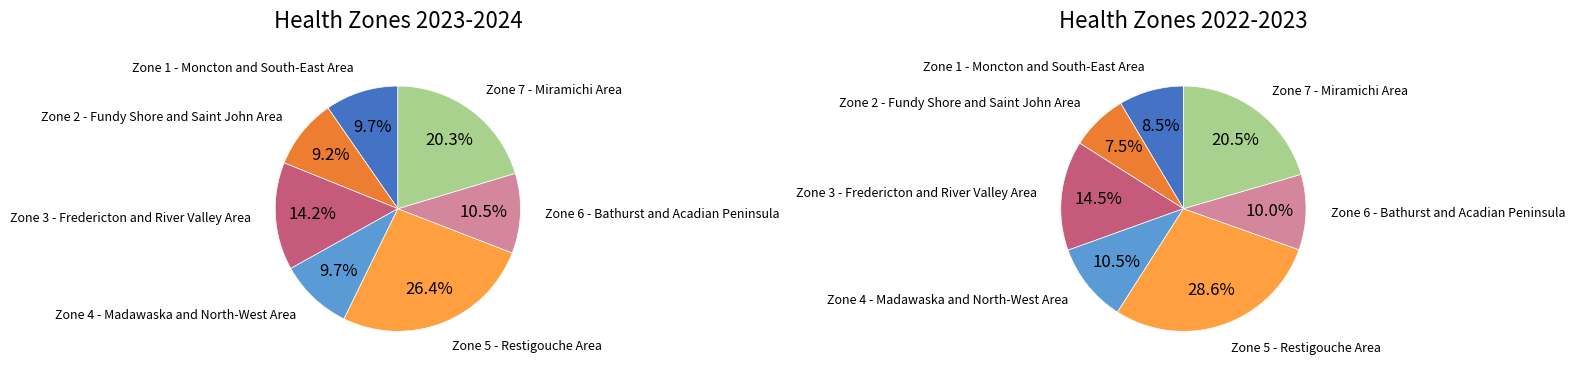

To the nearest percent, what percentage of the pie is Zone 3 - Fredericton and River Valley Area?

14%